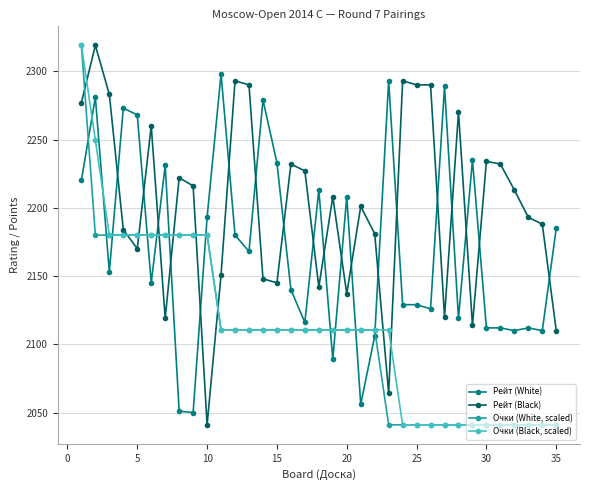

How many times do Рейт (Black) and Очки (Black, scaled) cross each other?

9